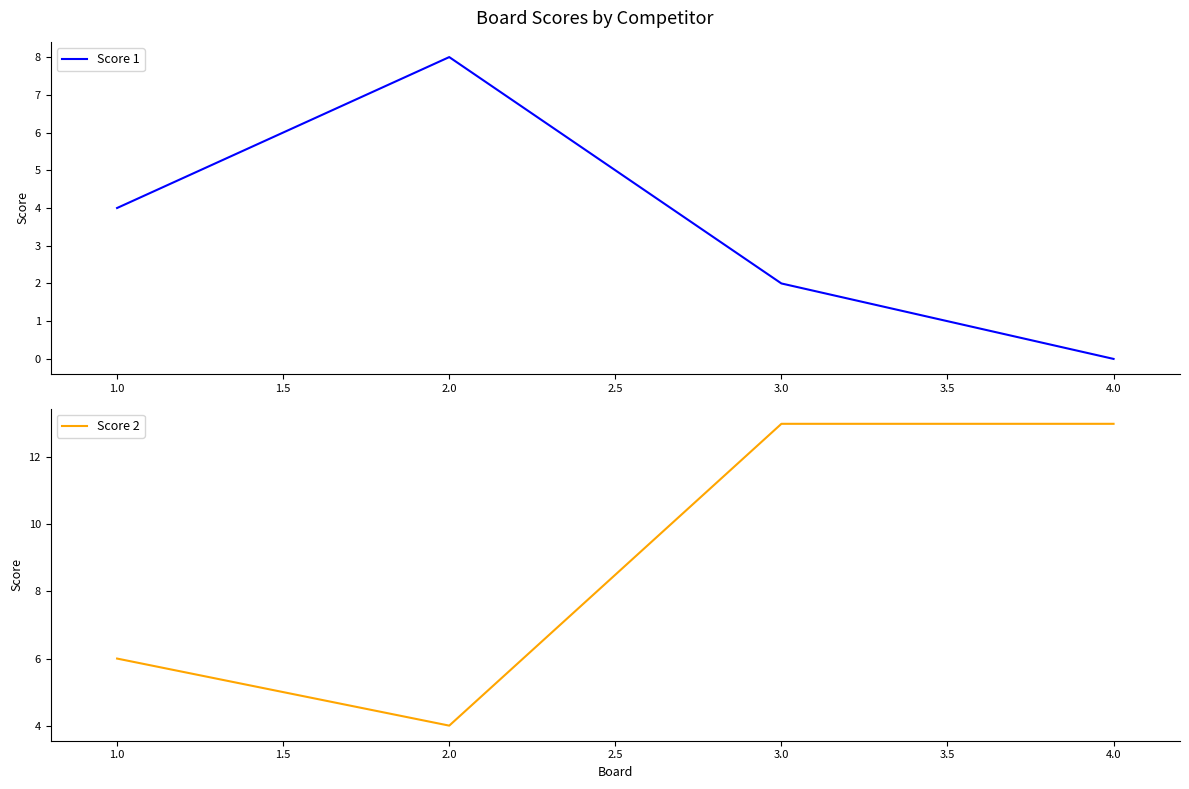

Reading left to right, list all the values displayed in this chart.

Score 1: 1.0=4	2.0=8	3.0=2	4.0=0
Score 2: 1.0=6	2.0=4	3.0=13	4.0=13